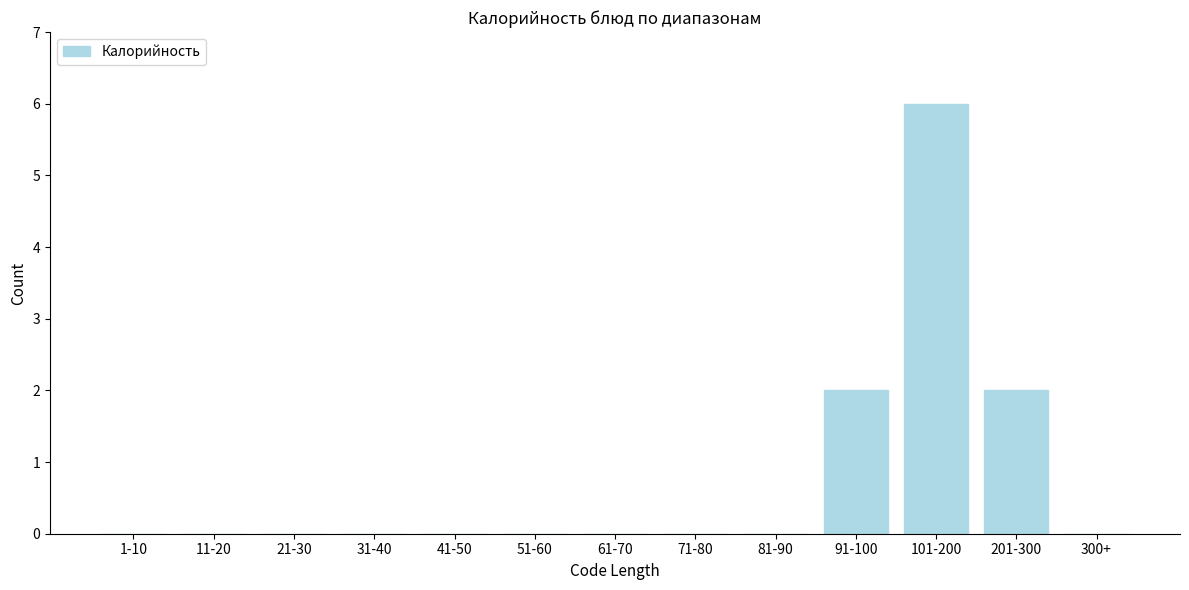

Reading right to left, list all the values displayed in this chart.

300+=0	201-300=2	101-200=6	91-100=2	81-90=0	71-80=0	61-70=0	51-60=0	41-50=0	31-40=0	21-30=0	11-20=0	1-10=0